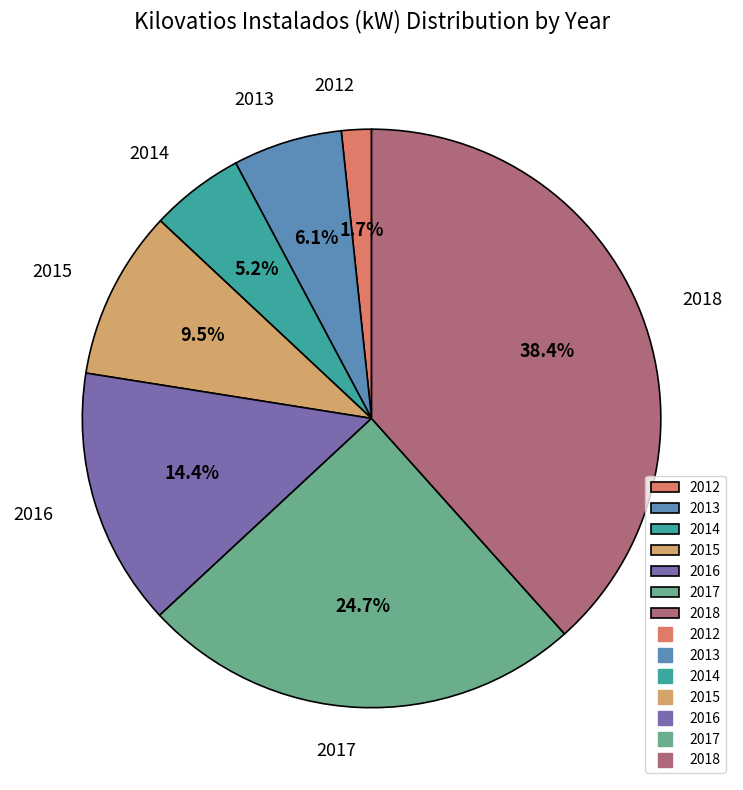

What percentage is NOT represented by 2013?

93.9%